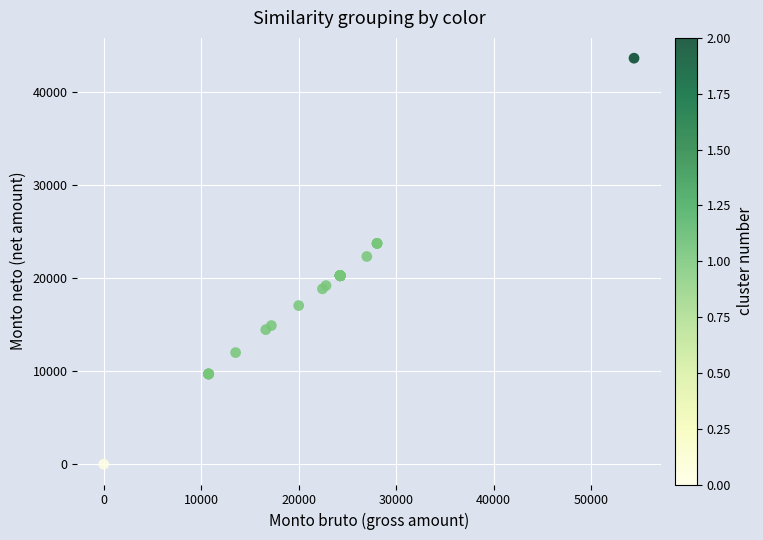

What Y value in the scatter plot is closest to 21806?

22311.9